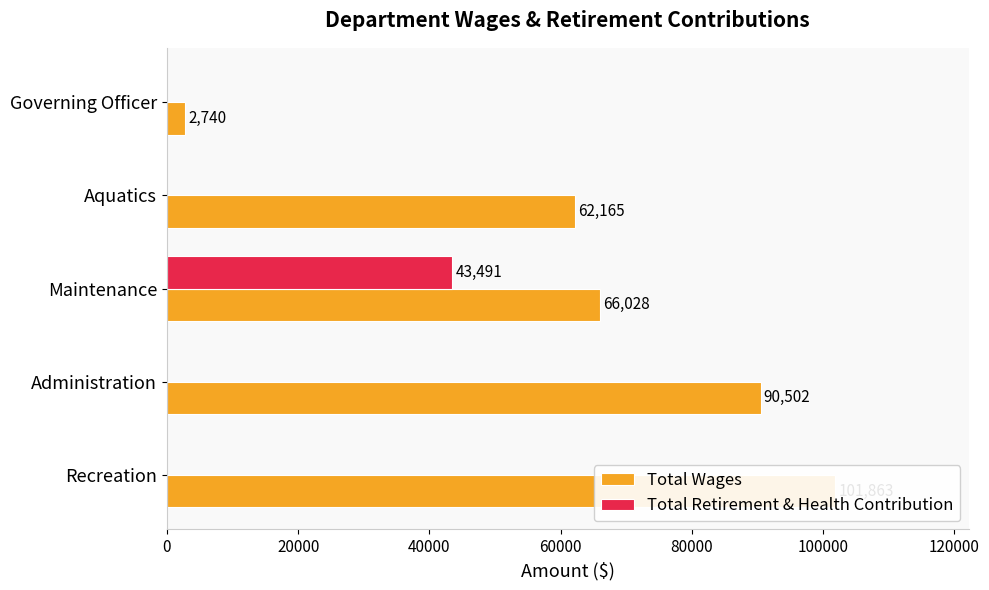

What is the spread (max minus min) of values at Recreation?

101863